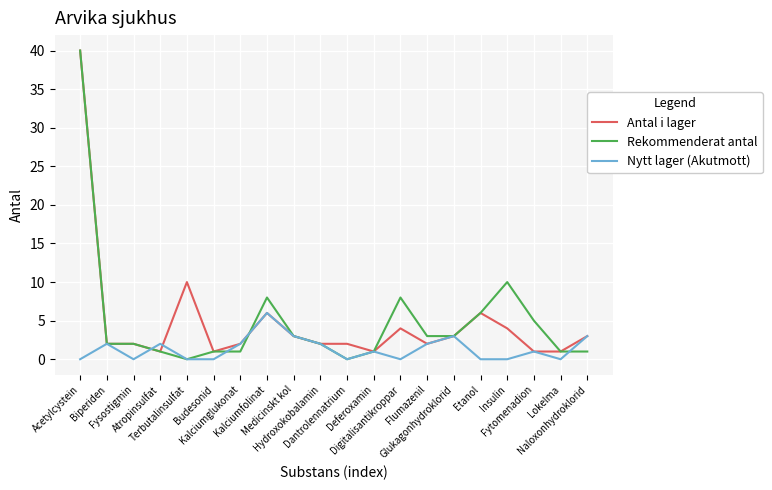

What is the maximum value for Antal i lager?

40